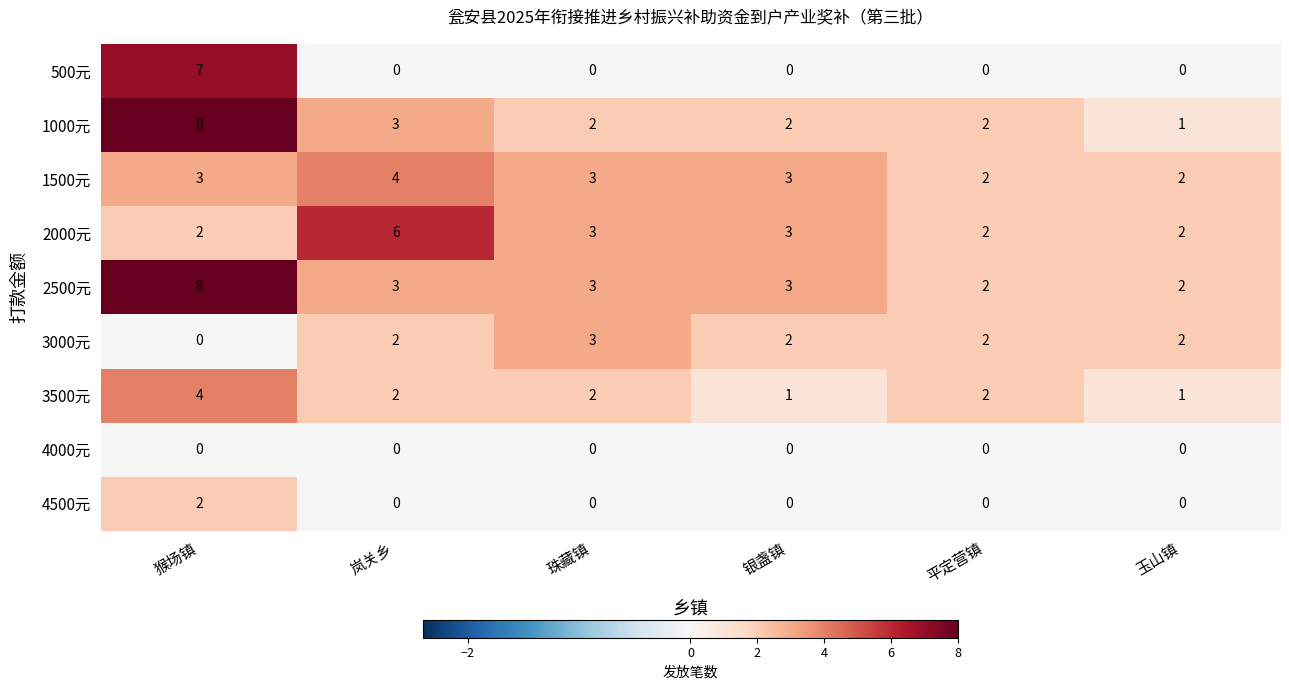

Which category has the highest value in the 1500元 series?

岚关乡